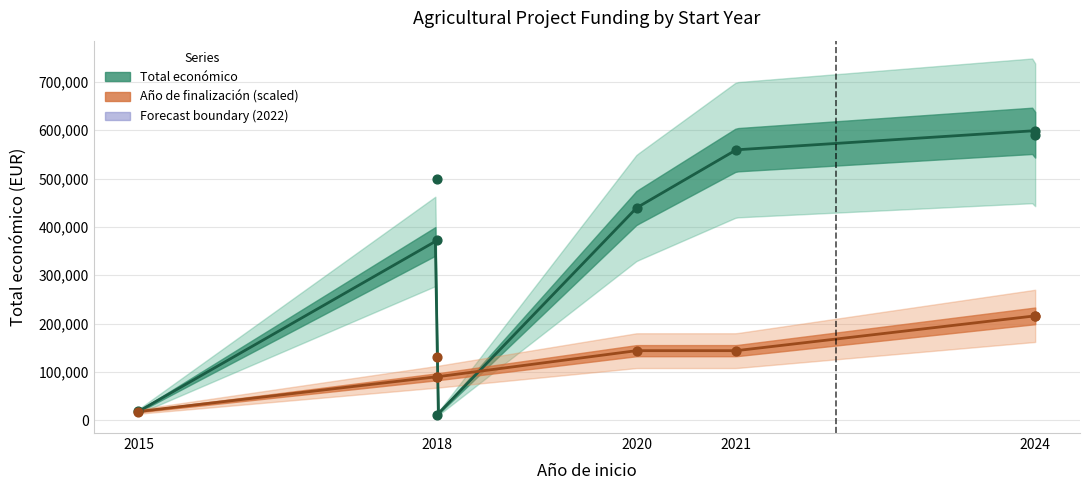

Which has a higher value, 2018 or 2021?

2021